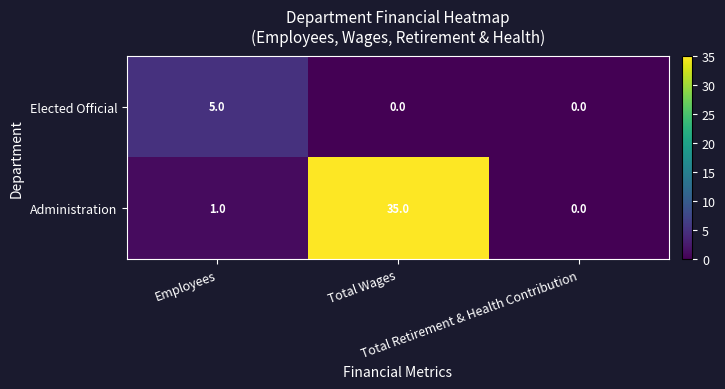

Rank the series by their average value, from lowest to highest.

Elected Official, Administration